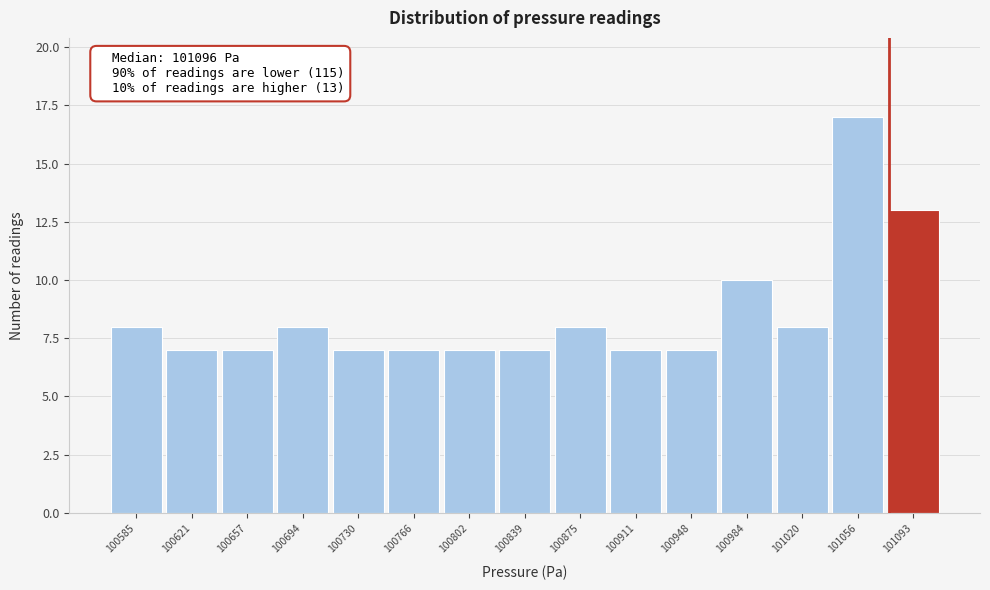

Reading left to right, extract all data points from this chart.

8	7	7	8	7	7	7	7	8	7	7	10	8	17	13